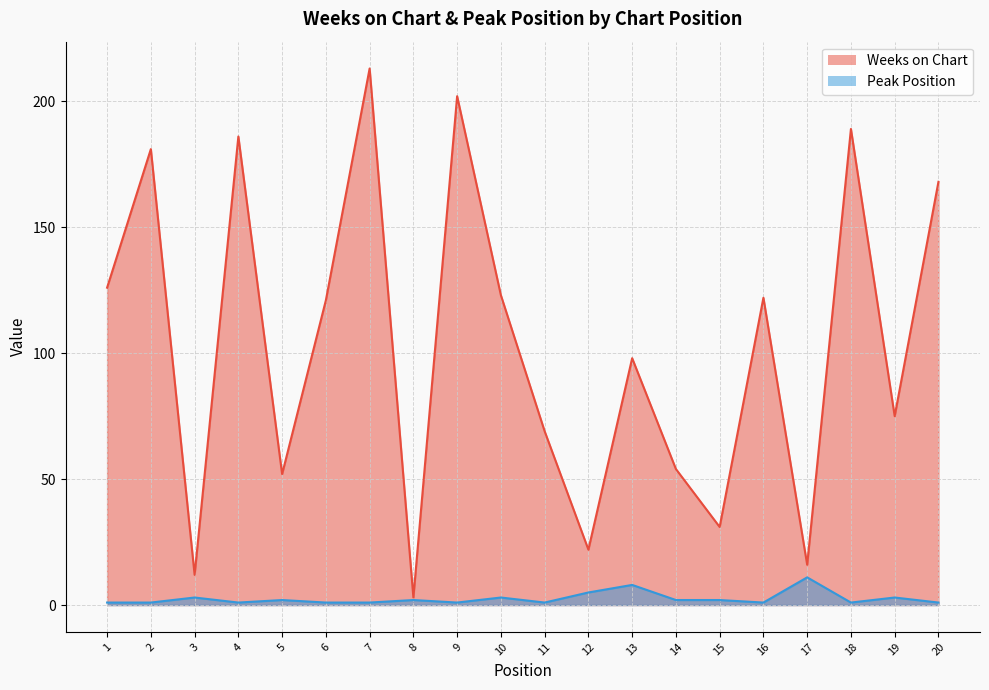

What is the value of the Peak Position point at the 9th from the left?

1